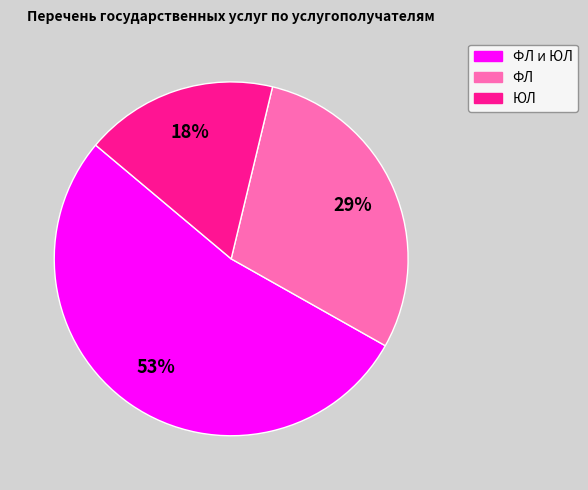

To the nearest percent, what is the average slice percentage?

33%